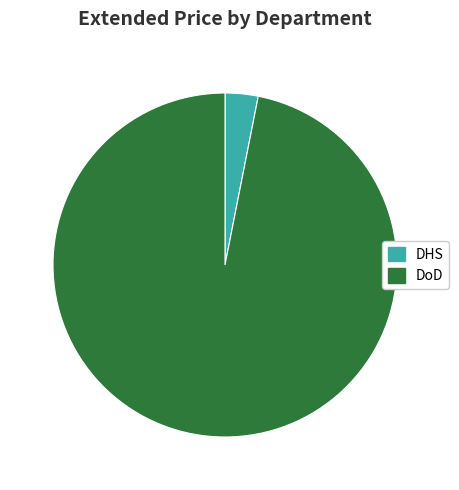

Combined, do DHS and DoD account for over 50%?

Yes